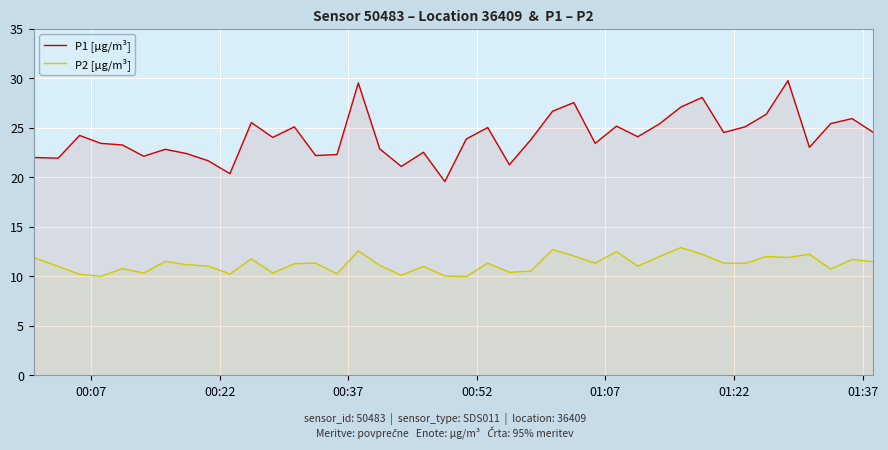

Does the chart display data point markers on the line(s)?

No